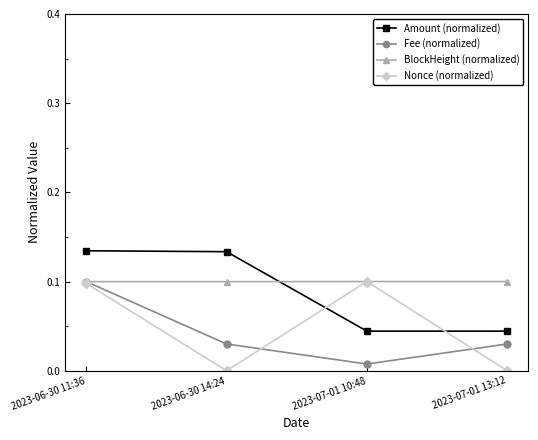

Is this an area chart (filled region under the line)?

No